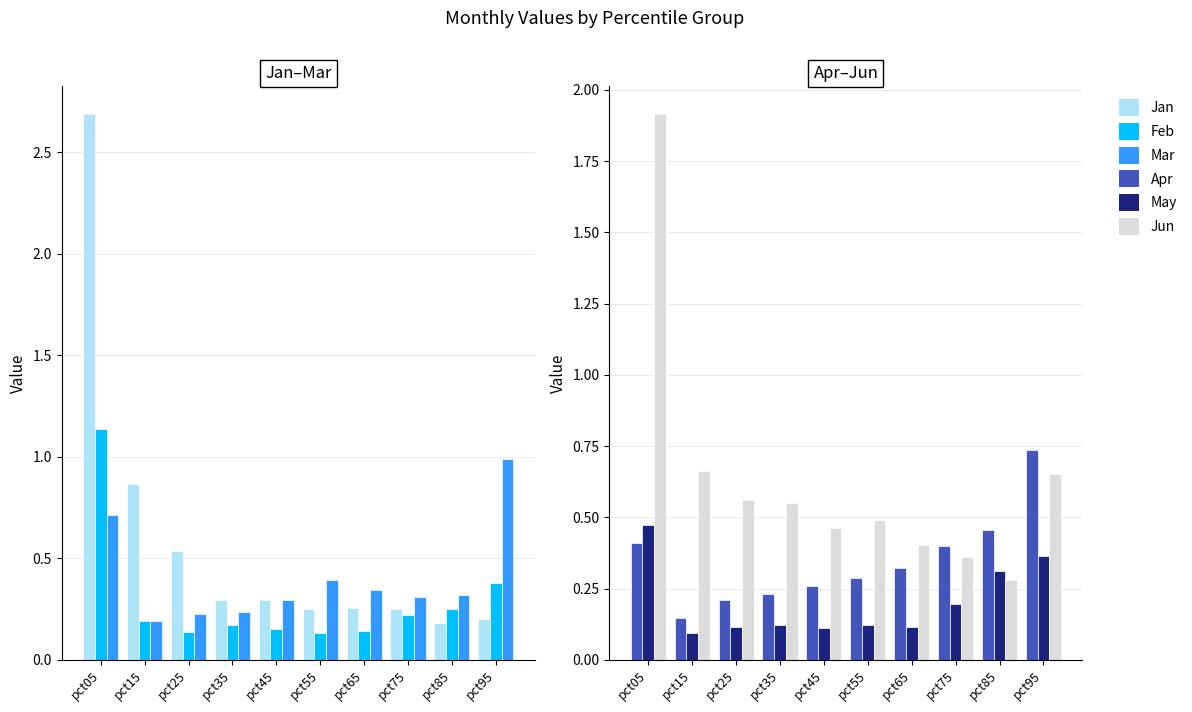

What is the value of the Jun bar at the 1st from the left?

1.9